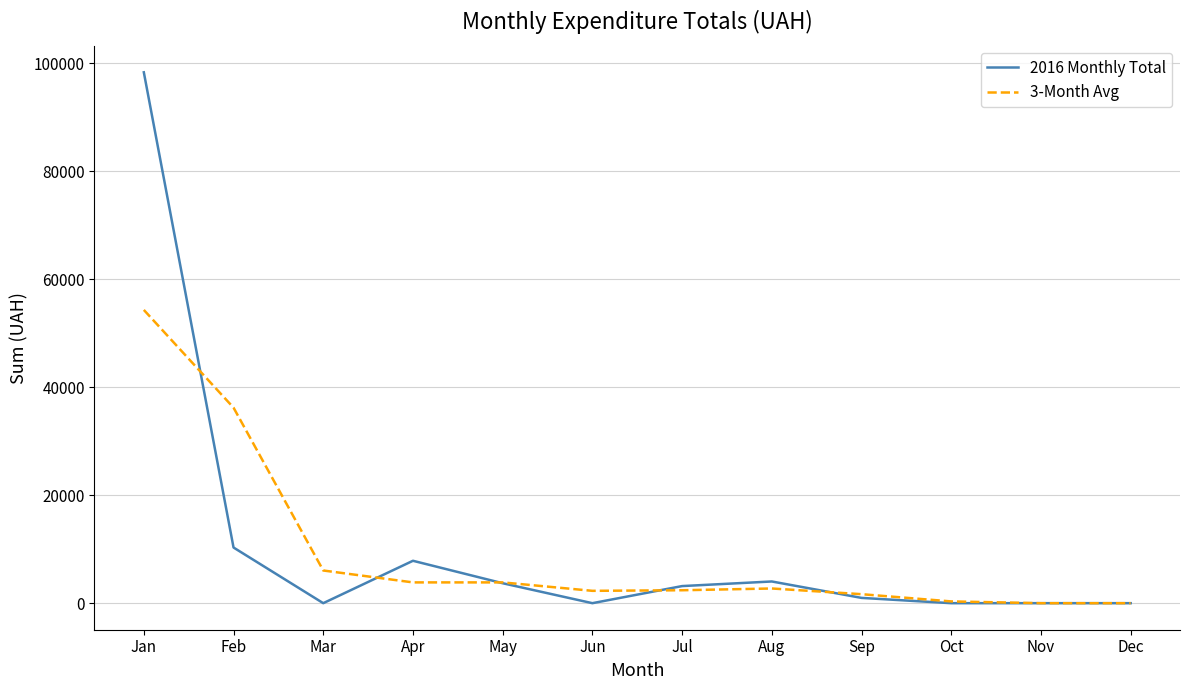

Where do 2016 Monthly Total and 3-Month Avg first cross each other?

Jan and Feb